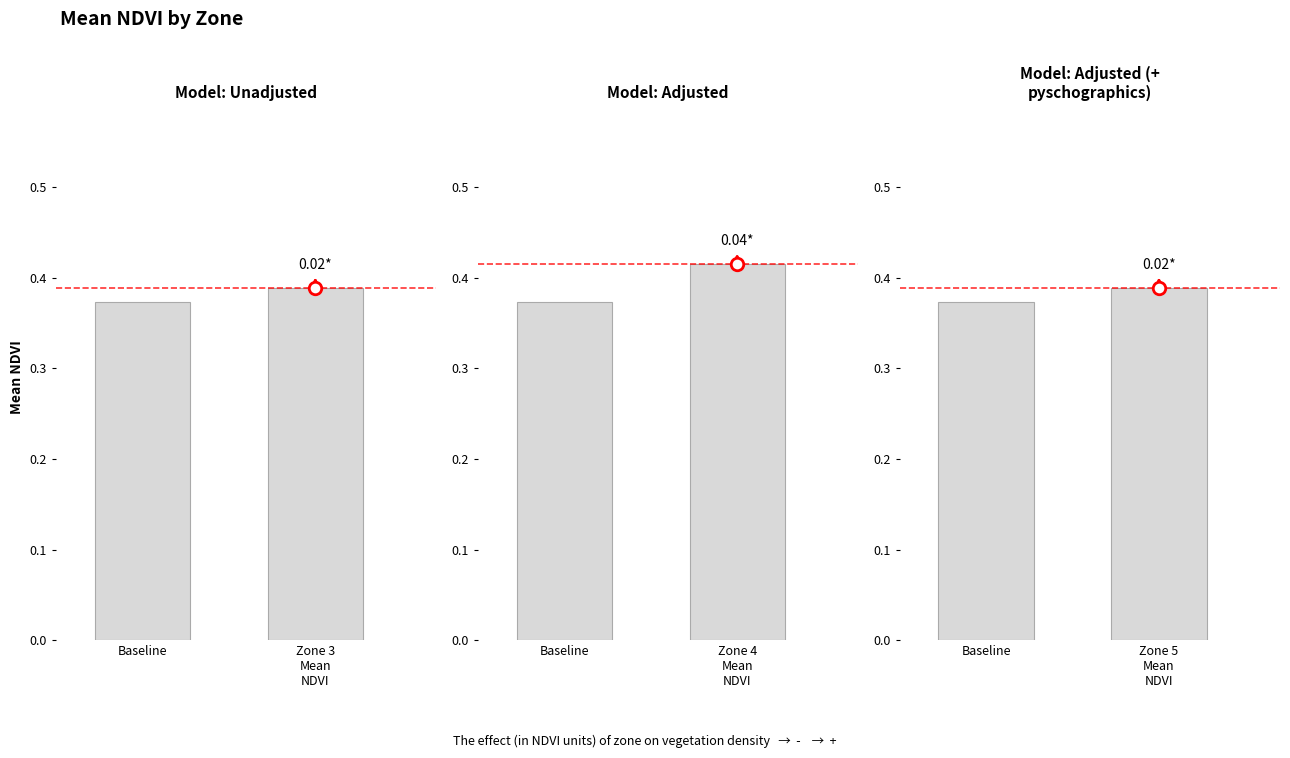

At which label is the value closest to 0?

Baseline